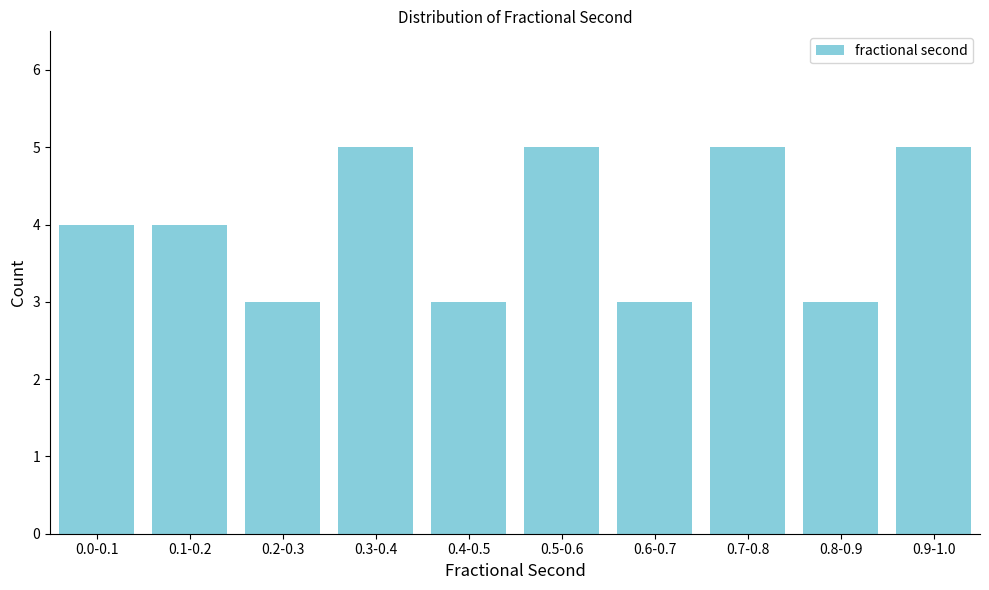

Reading right to left, list all the values displayed in this chart.

0.9-1.0=5	0.8-0.9=3	0.7-0.8=5	0.6-0.7=3	0.5-0.6=5	0.4-0.5=3	0.3-0.4=5	0.2-0.3=3	0.1-0.2=4	0.0-0.1=4